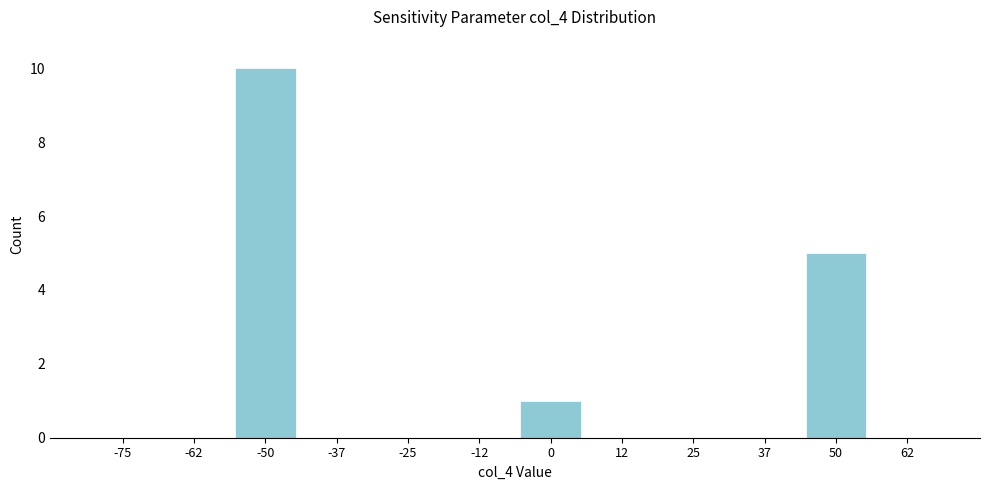

Reading left to right, what are all the values shown in this chart?

-75=0	-62=0	-50=10	-37=0	-25=0	-12=0	0=1	12=0	25=0	37=0	50=5	62=0